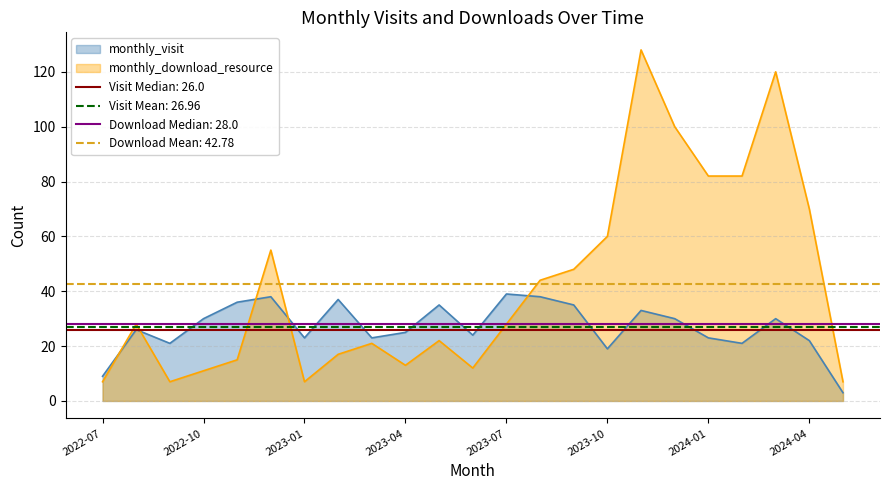

How many values in the monthly_download_resource series exceed 28?

10